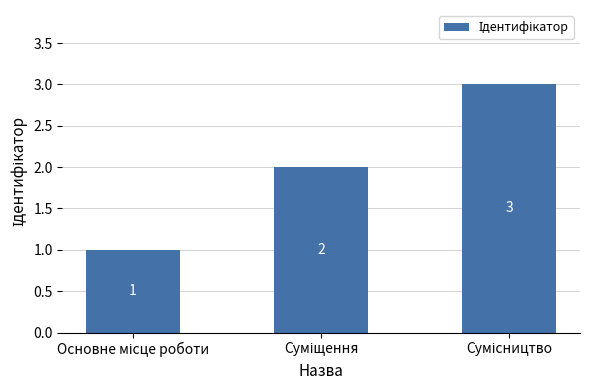

Are the bars horizontal?

No